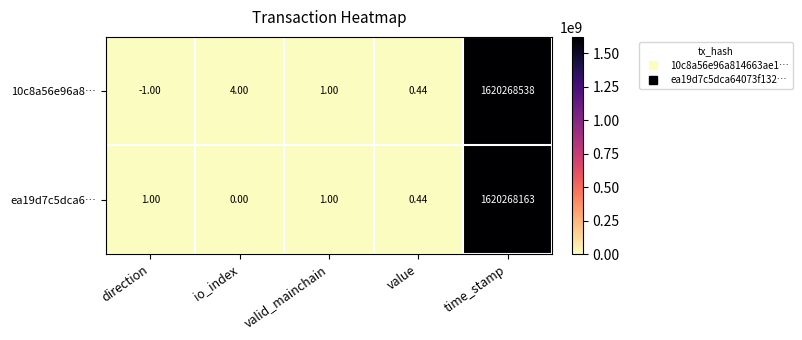

At which category is the sum across all series the highest?

time_stamp